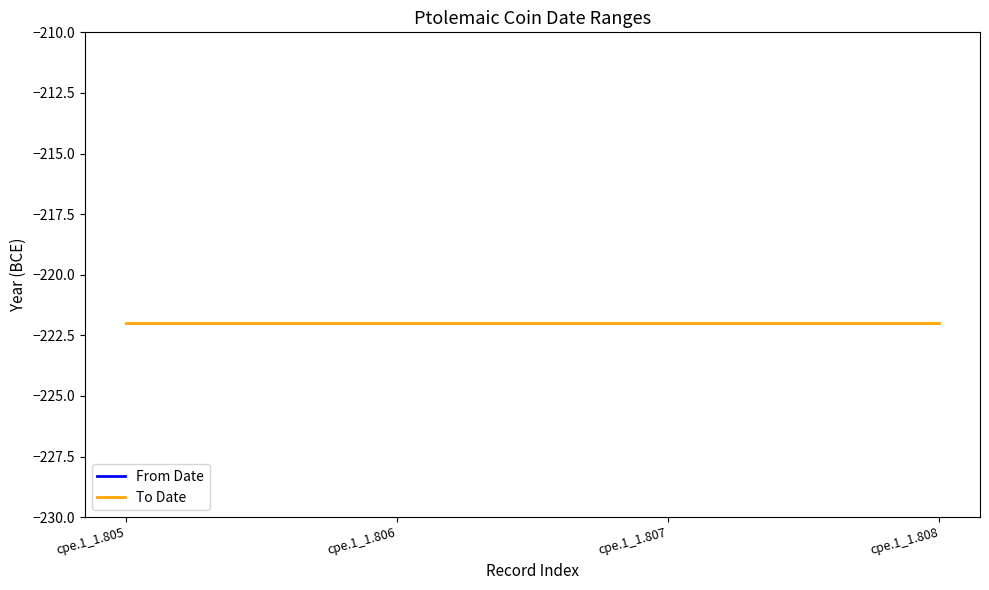

What is the value of the To Date point at the 2nd from the left?

-222